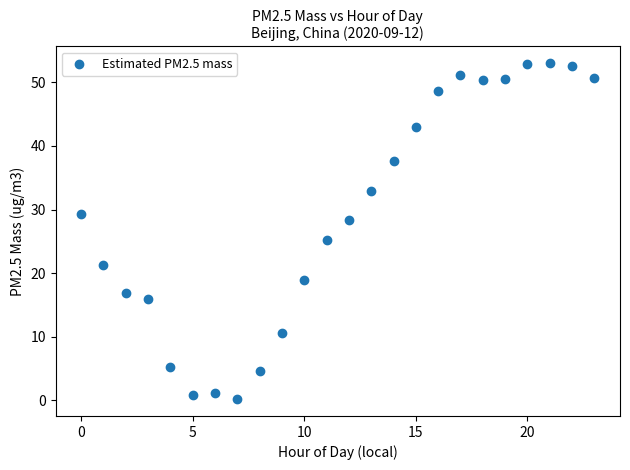

What is the range of Y values (max minus min)?

52.8